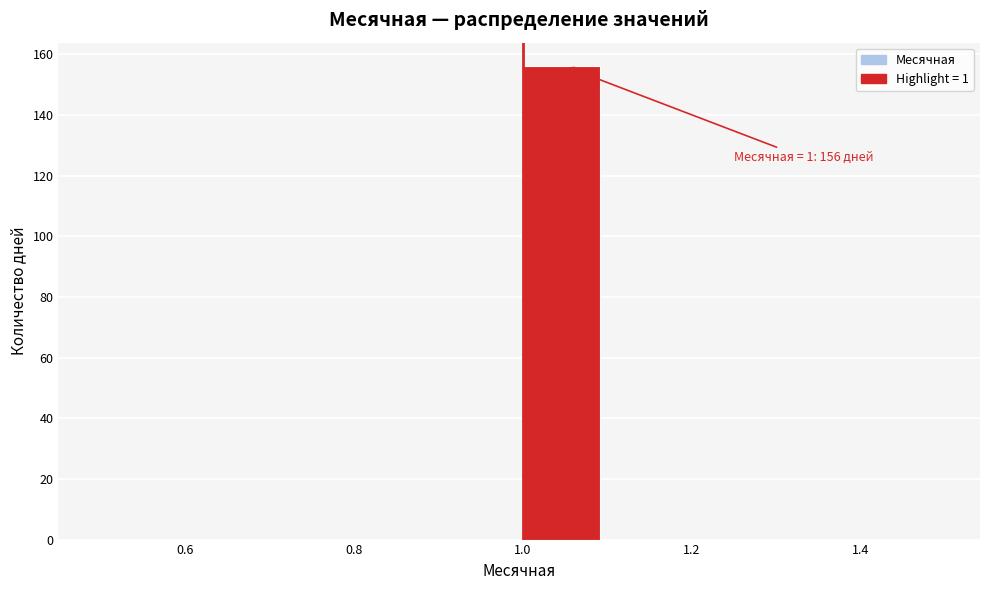

Over which range of the x-axis is the bar tallest?

1.0 to 1.1